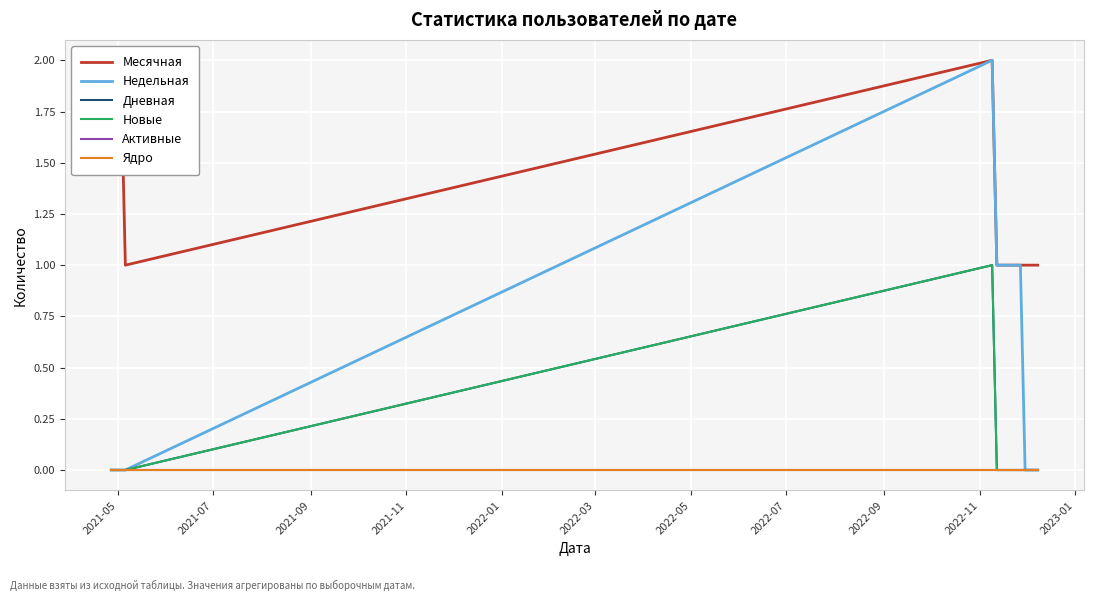

What is the sum of all Дневная values?

1